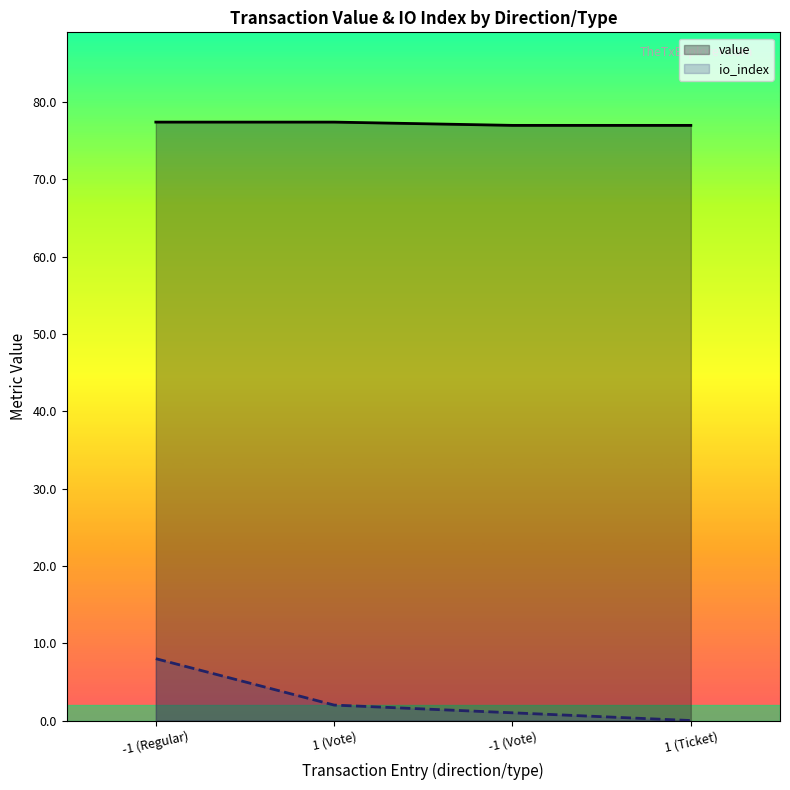

Which category has the lowest value across all series?

1 (Ticket)